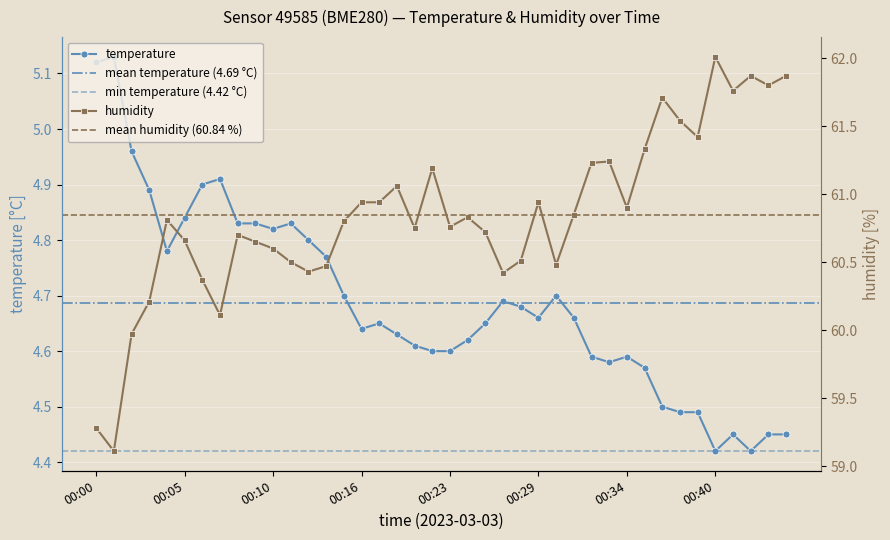

How many interior local peaks does the temperature series have?

8